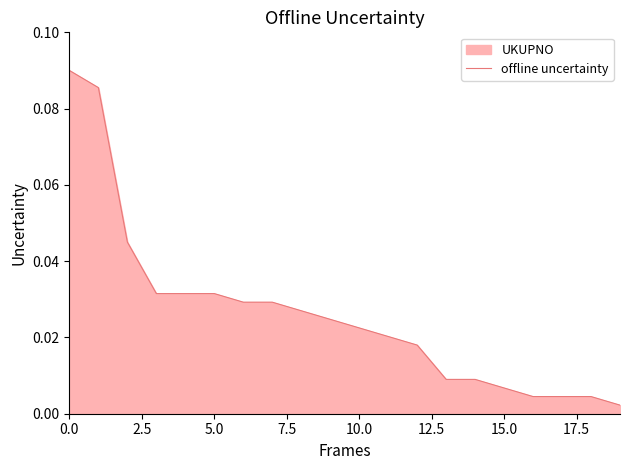

True or false: the data shows 0.0 at 7.5.

False